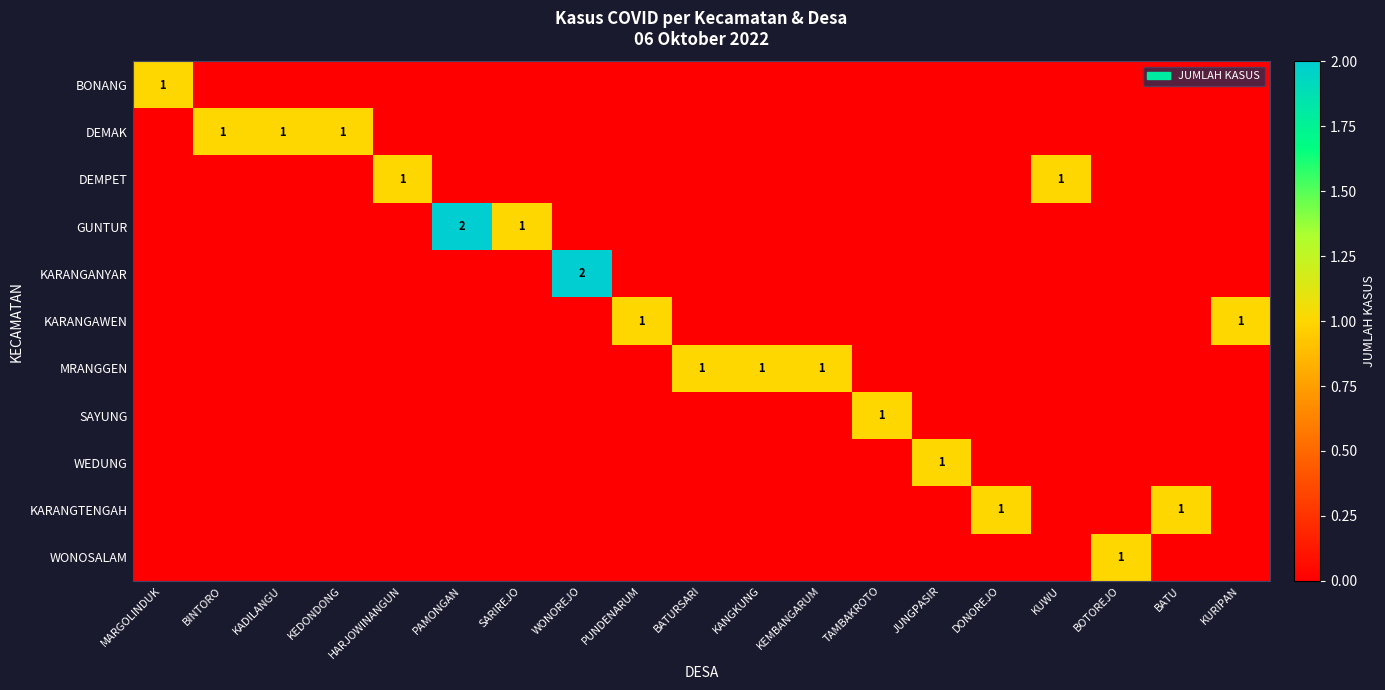

True or false: WEDUNG has a value of 1 at JUNGPASIR.

True